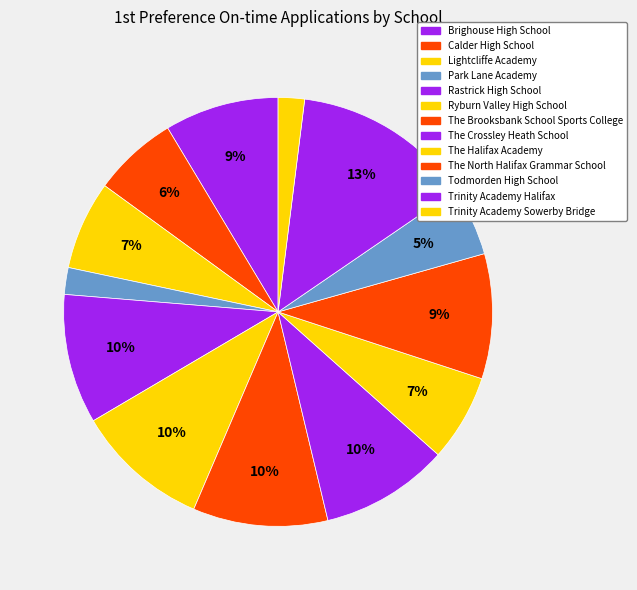

How many slices are in this pie chart?

13